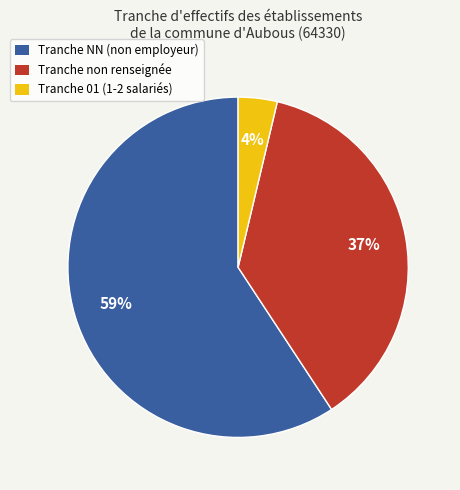

Is there a majority slice in this chart?

Yes